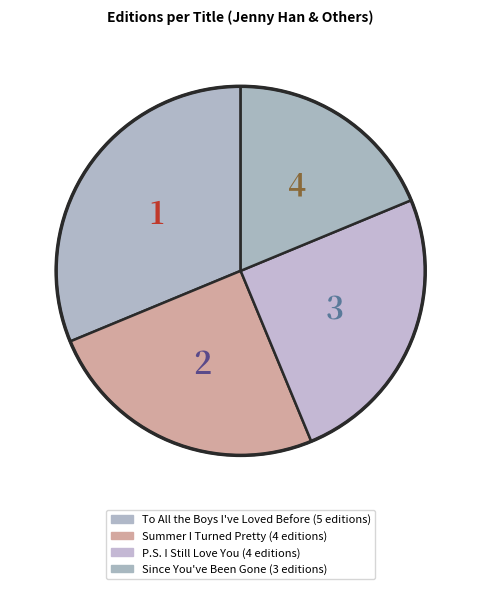

Combined, what portion of the pie is Since You've Been Gone and Summer I Turned Pretty?

43.8%